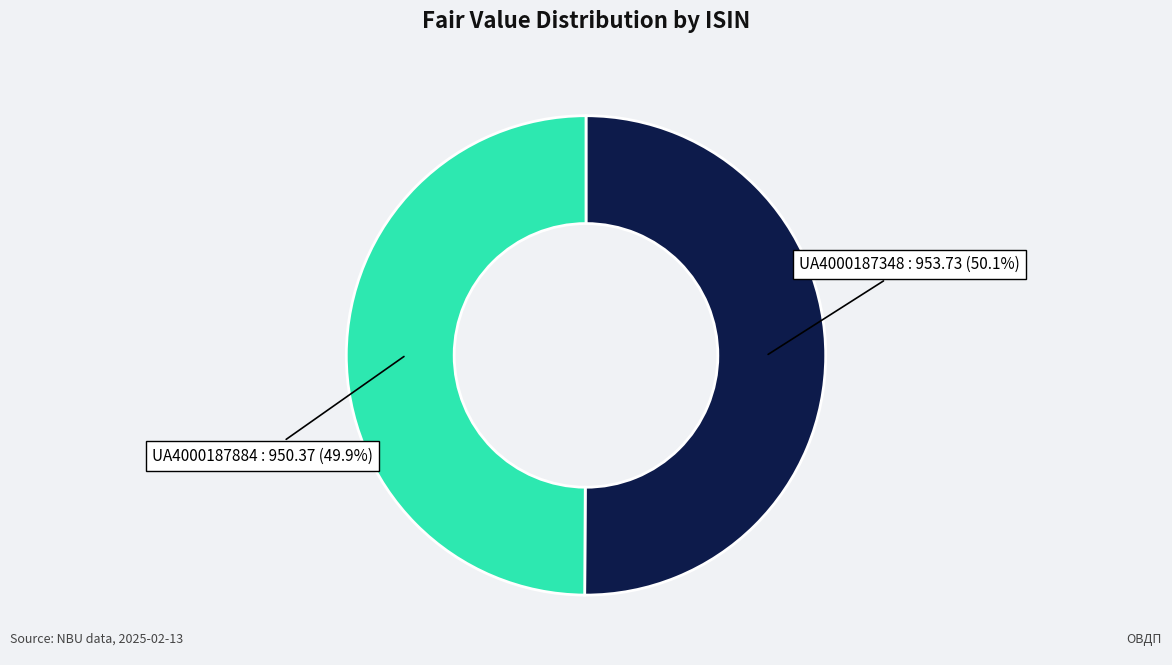

Is there any slice that represents more than half of the pie?

Yes